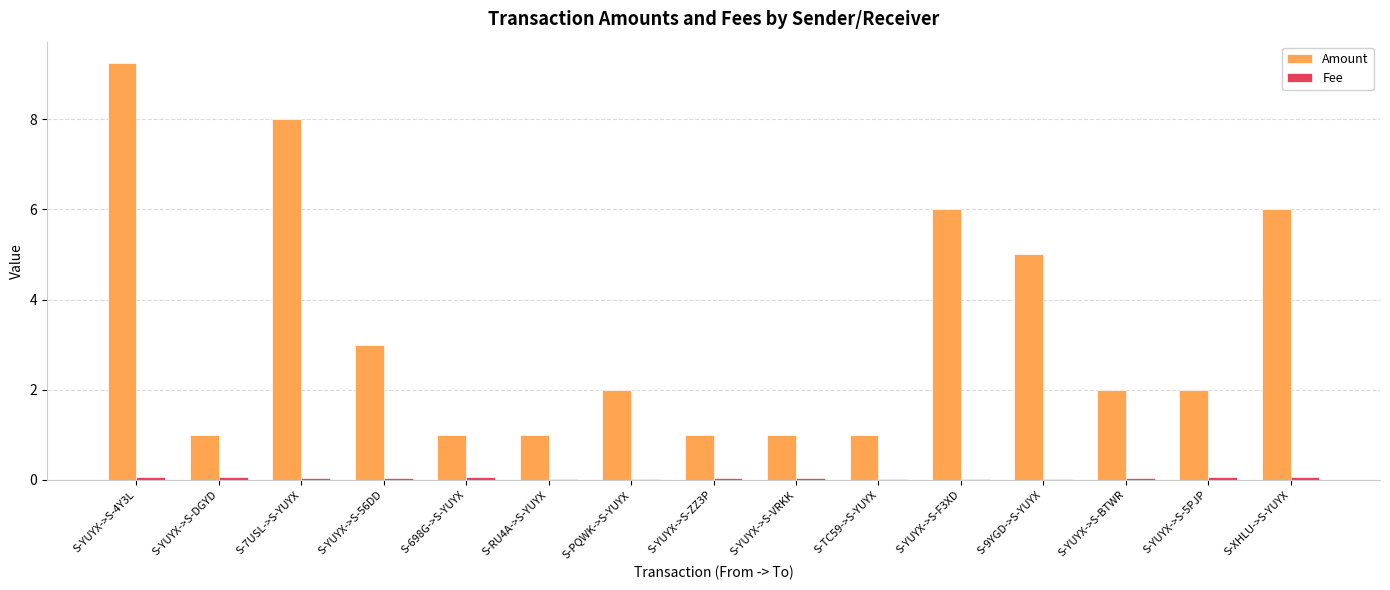

How many groups of bars are there?

15